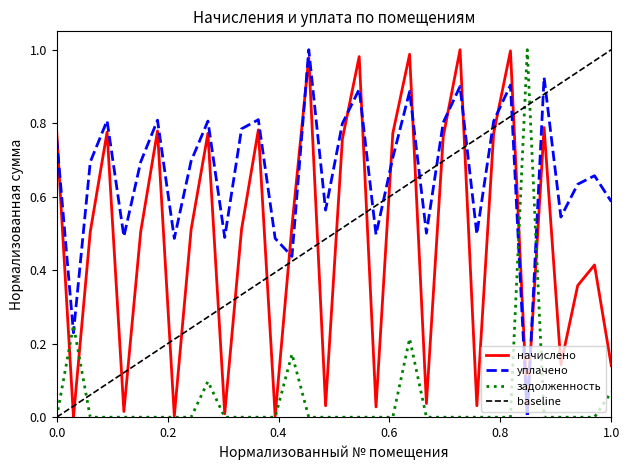

Does the chart have visible grid lines?

No